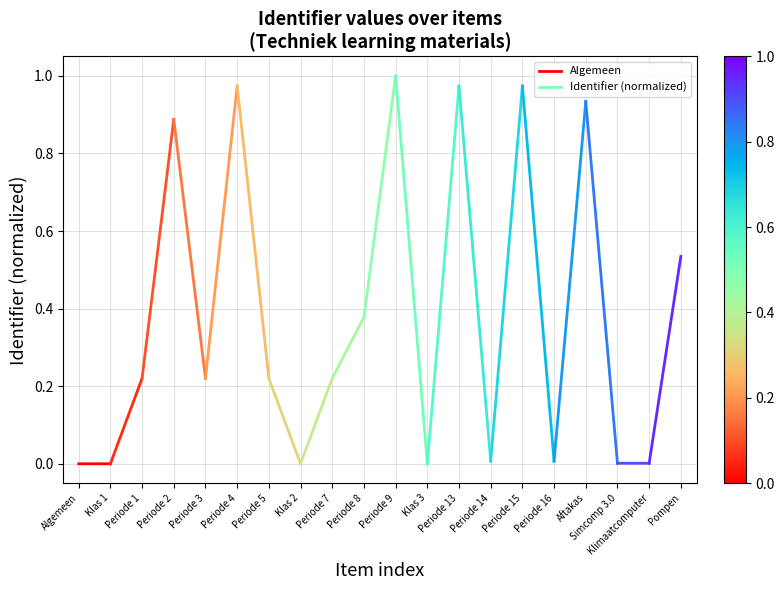

Rank the categories by value from lowest to highest.

Klas 1, Algemeen